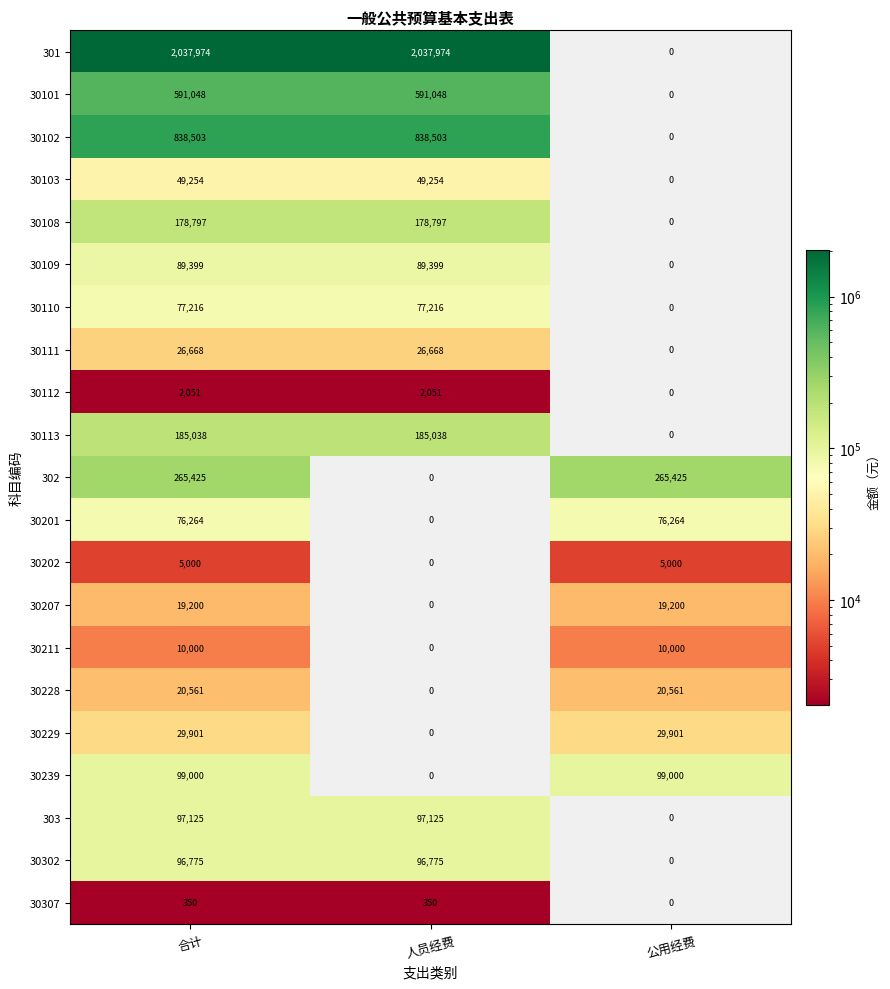

Rank the series by their maximum value, from highest to lowest.

301, 30102, 30101, 302, 30113, 30108, 30239, 303, 30302, 30109, 30110, 30201, 30103, 30229, 30111, 30228, 30207, 30211, 30202, 30112, 30307